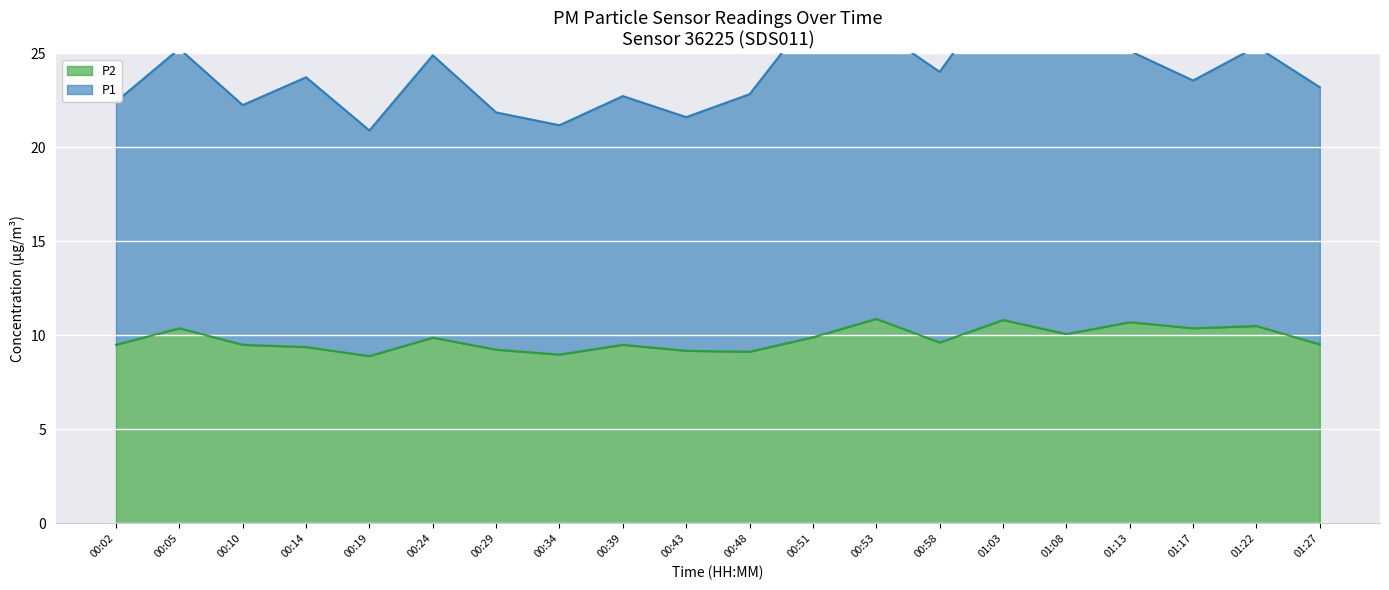

Where is the first local minimum?

00:19